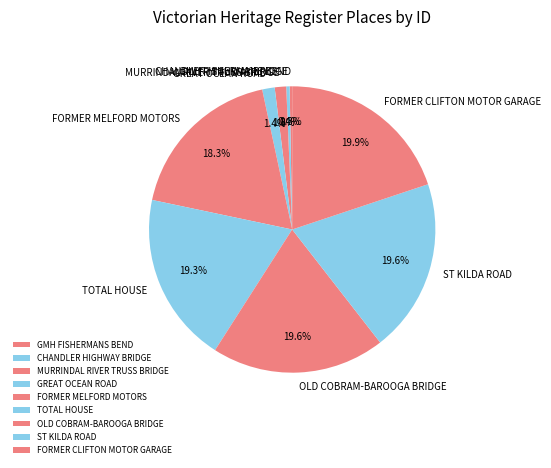

To the nearest percent, what is the difference between the GREAT OCEAN ROAD and TOTAL HOUSE slice percentages?

18%